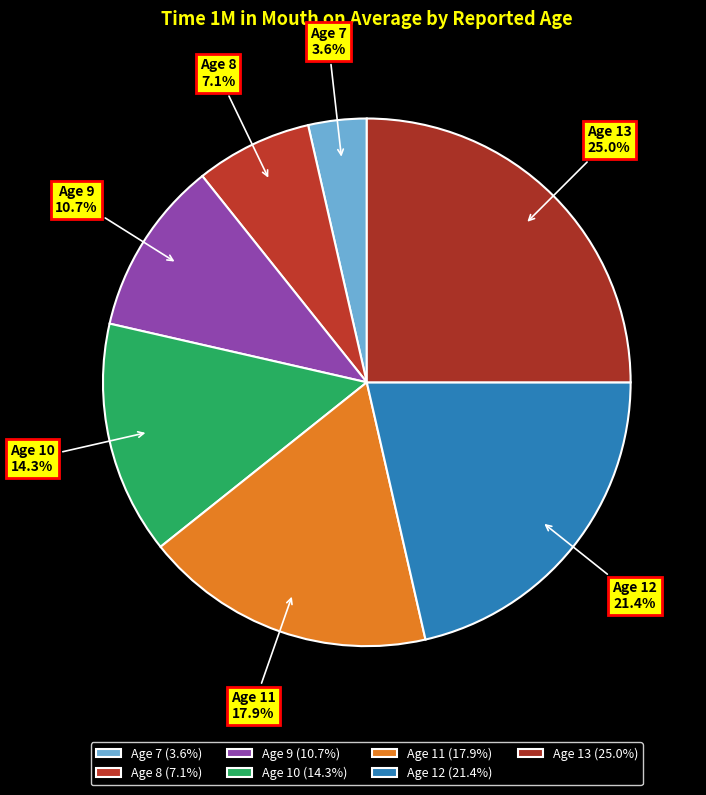

Combined, do Age 9 and Age 8 account for over 50%?

No